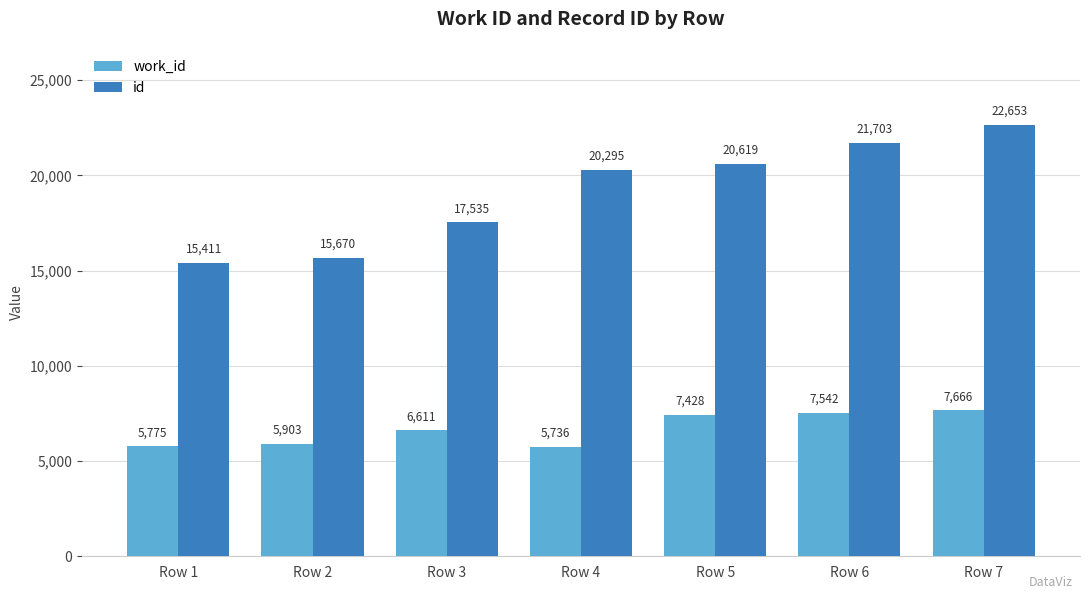

The value of id at Row 6 is 21703. True or false?

True